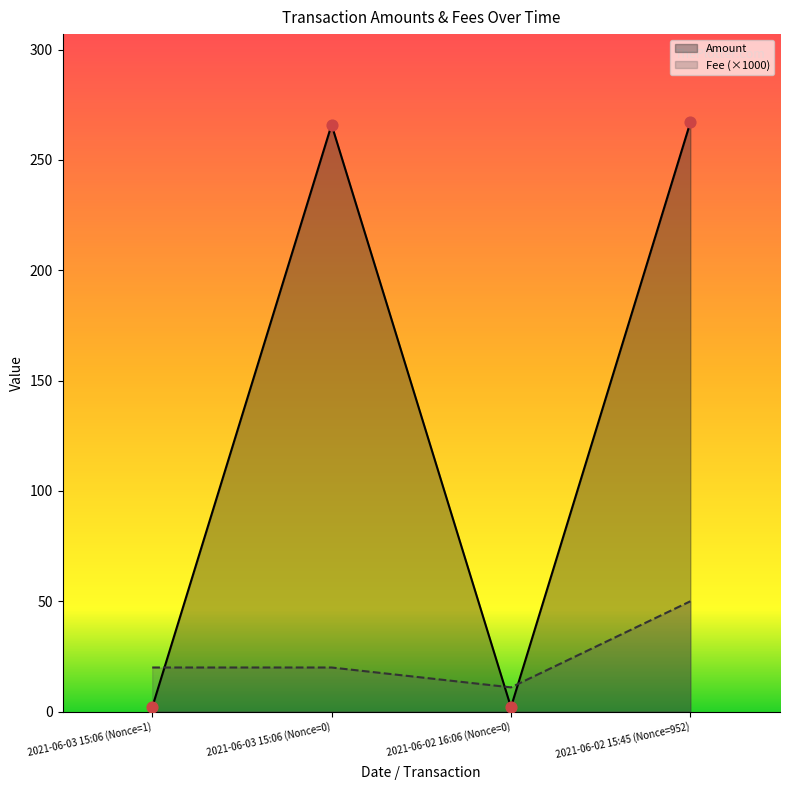

Which series contains the lowest Y value?

Amount